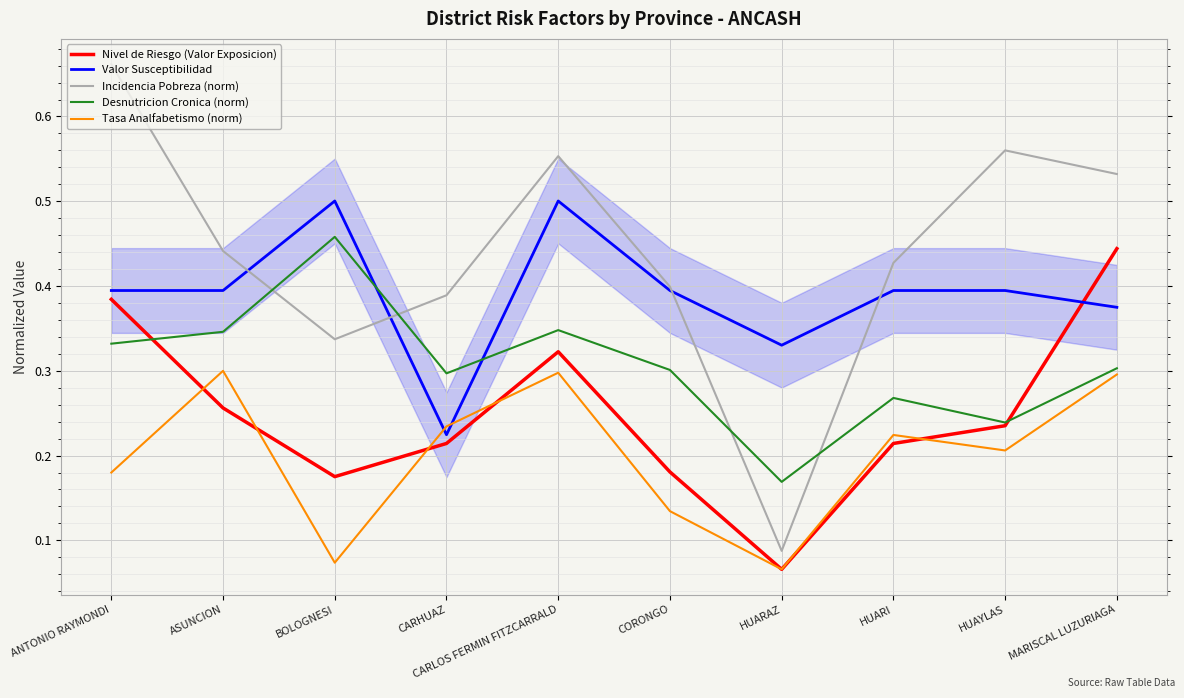

True or false: Tasa Analfabetismo (norm) and Incidencia Pobreza (norm) intersect in this chart.

False